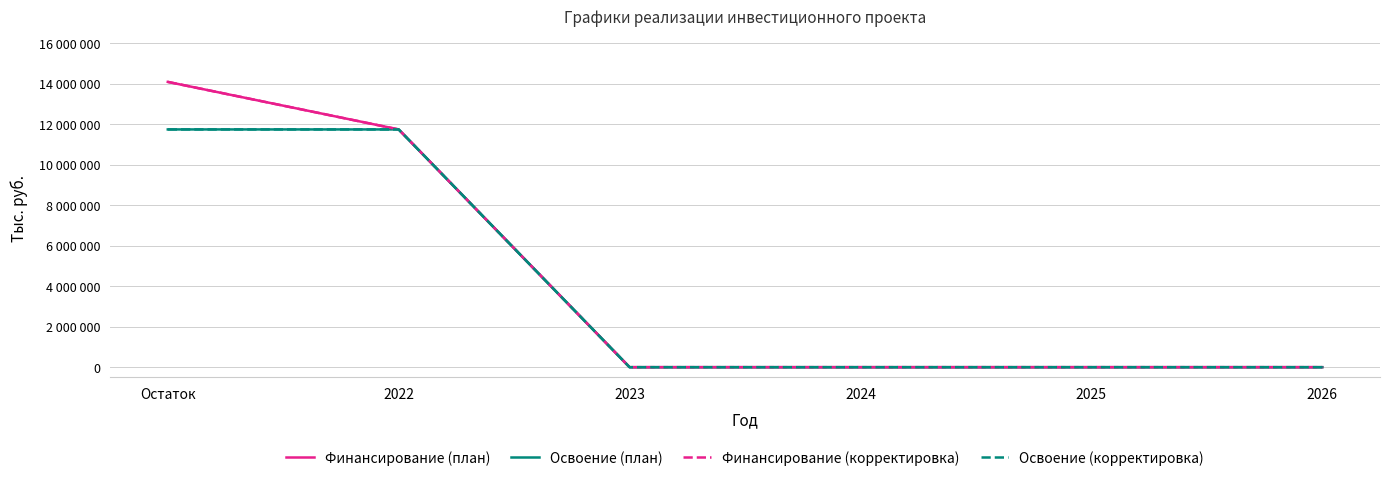

Which series changed the most between 2023 and 2024?

Финансирование (план)